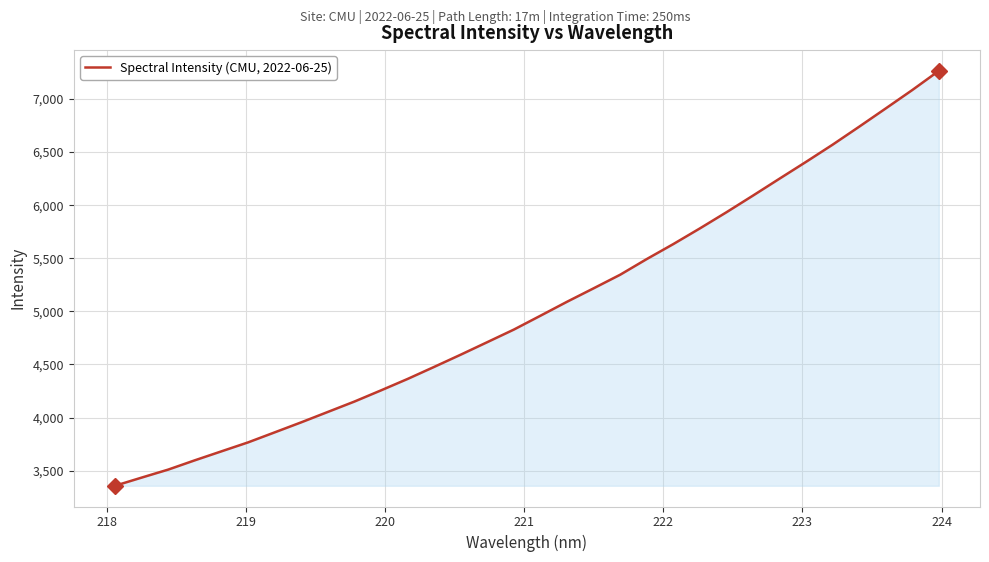

What is the minimum value shown in the chart?

3357.2